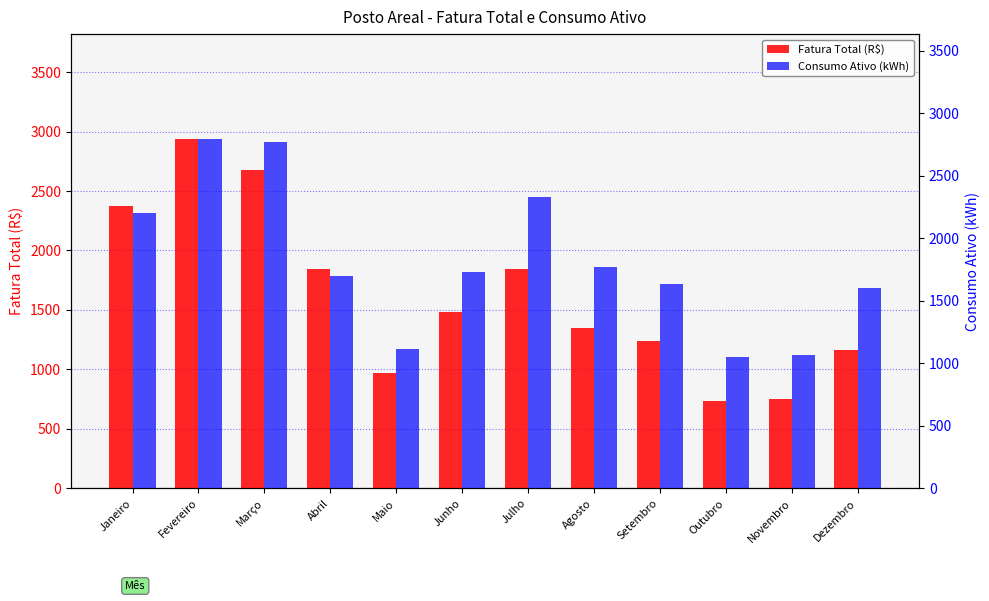

Reading left to right, extract all data points from this chart.

Fatura Total (R$): 2374.1	2937.7	2674.0	1841.2	971.0	1479.1	1845.2	1345.4	1235.8	732.8	753.8	1166.4
Consumo Ativo (kWh): 2201.0	2794.0	2771.2	1702.0	1118.0	1734.0	2332.0	1771.0	1638.0	1048.0	1065.0	1600.0